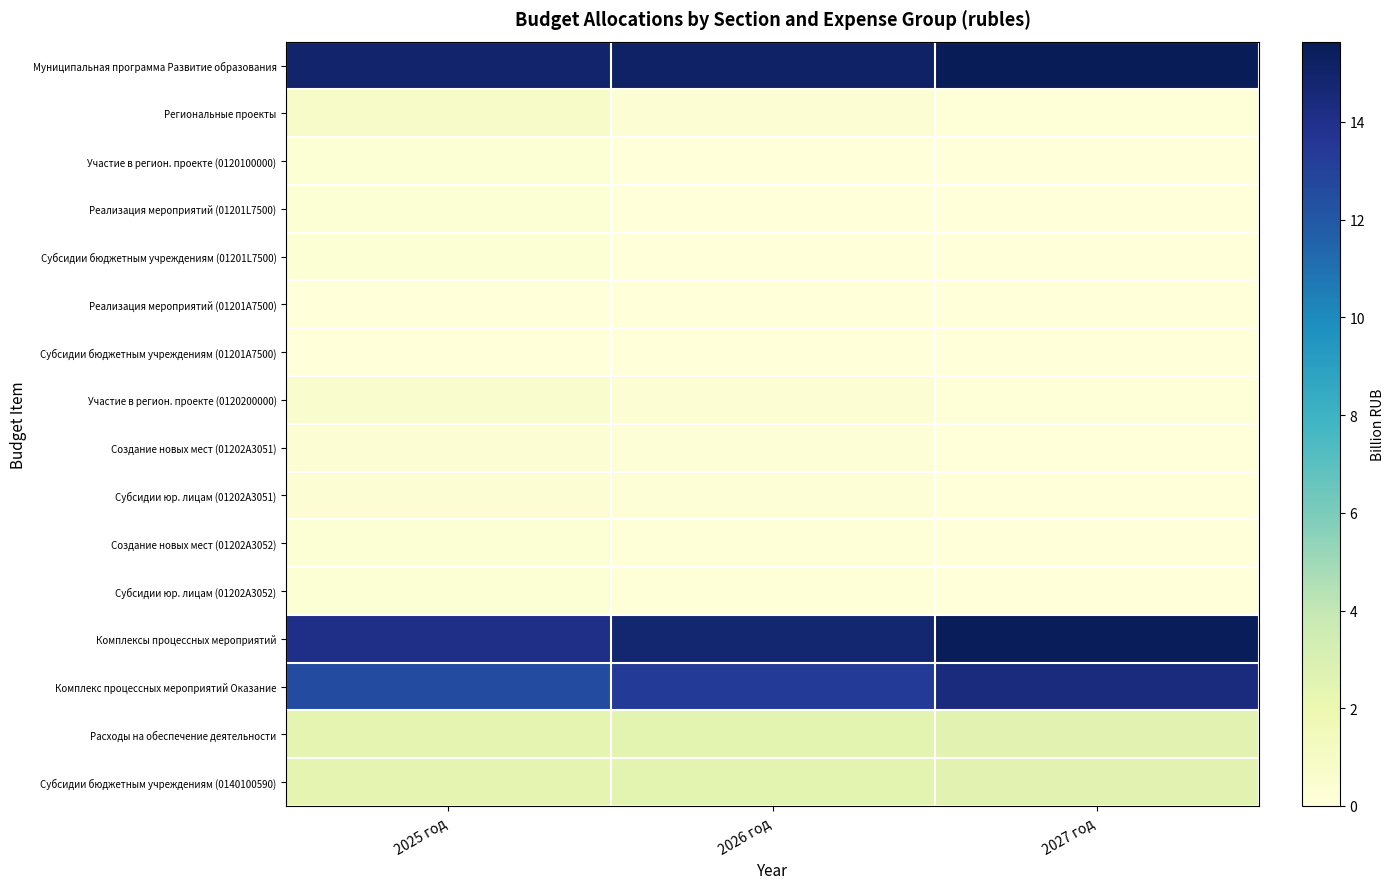

Count the number of categories in the chart.

3